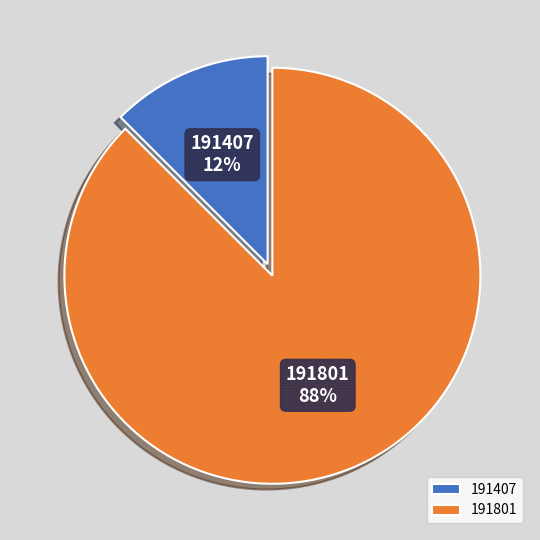

Rank the categories by value from highest to lowest.

191801, 191407